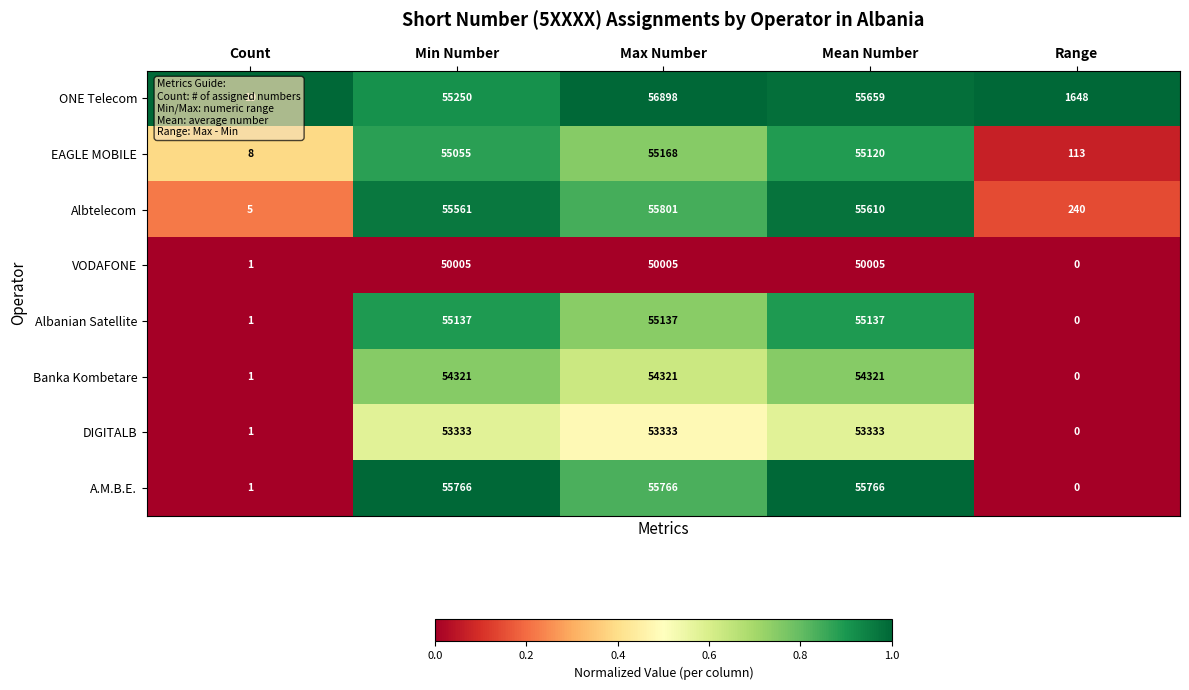

At how many categories does at least one series exceed 0?

5